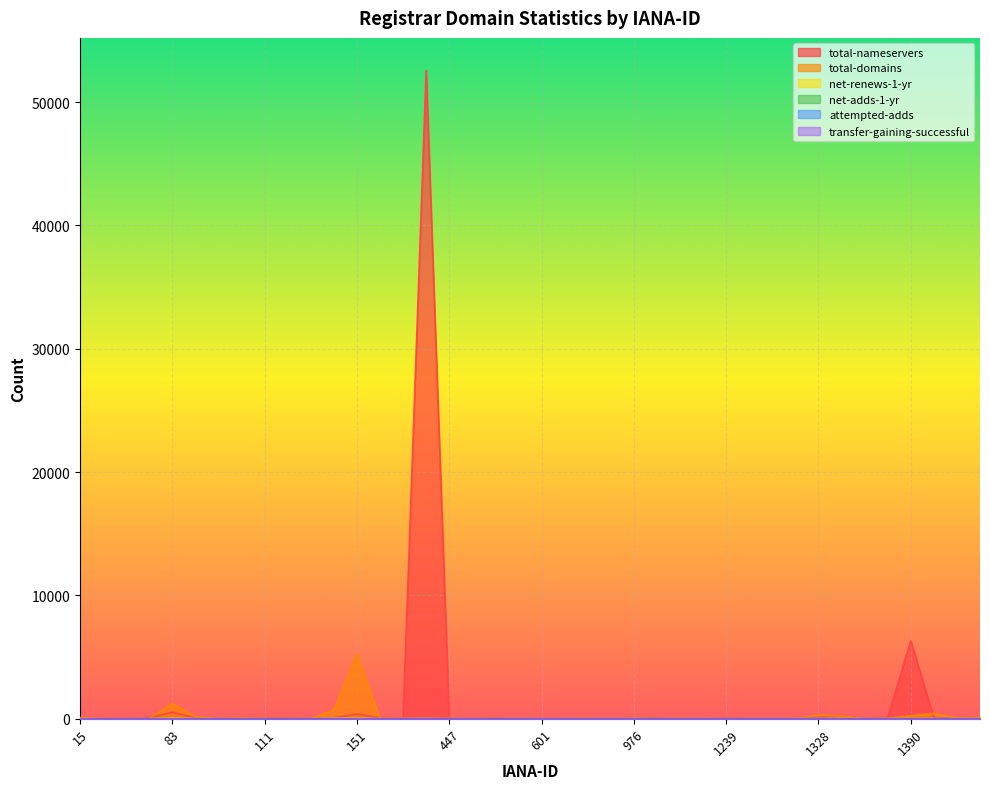

True or false: total-domains and transfer-gaining-successful cross at least once.

False